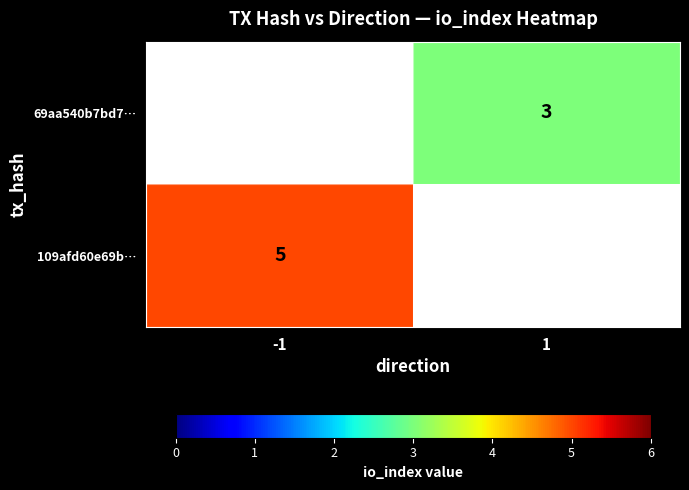

What is the greatest value displayed?

5.0